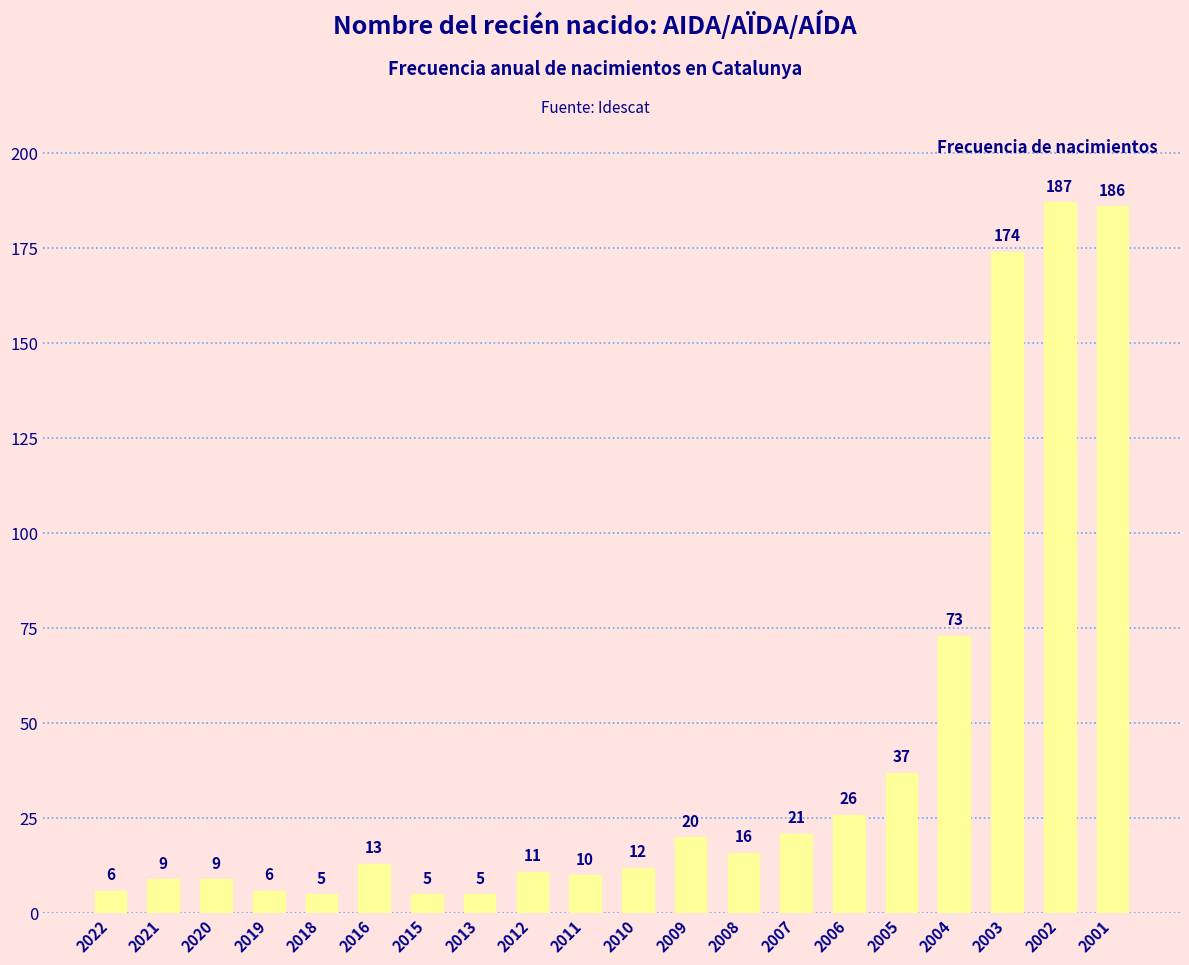

What is the difference between the second highest and second lowest values?

181